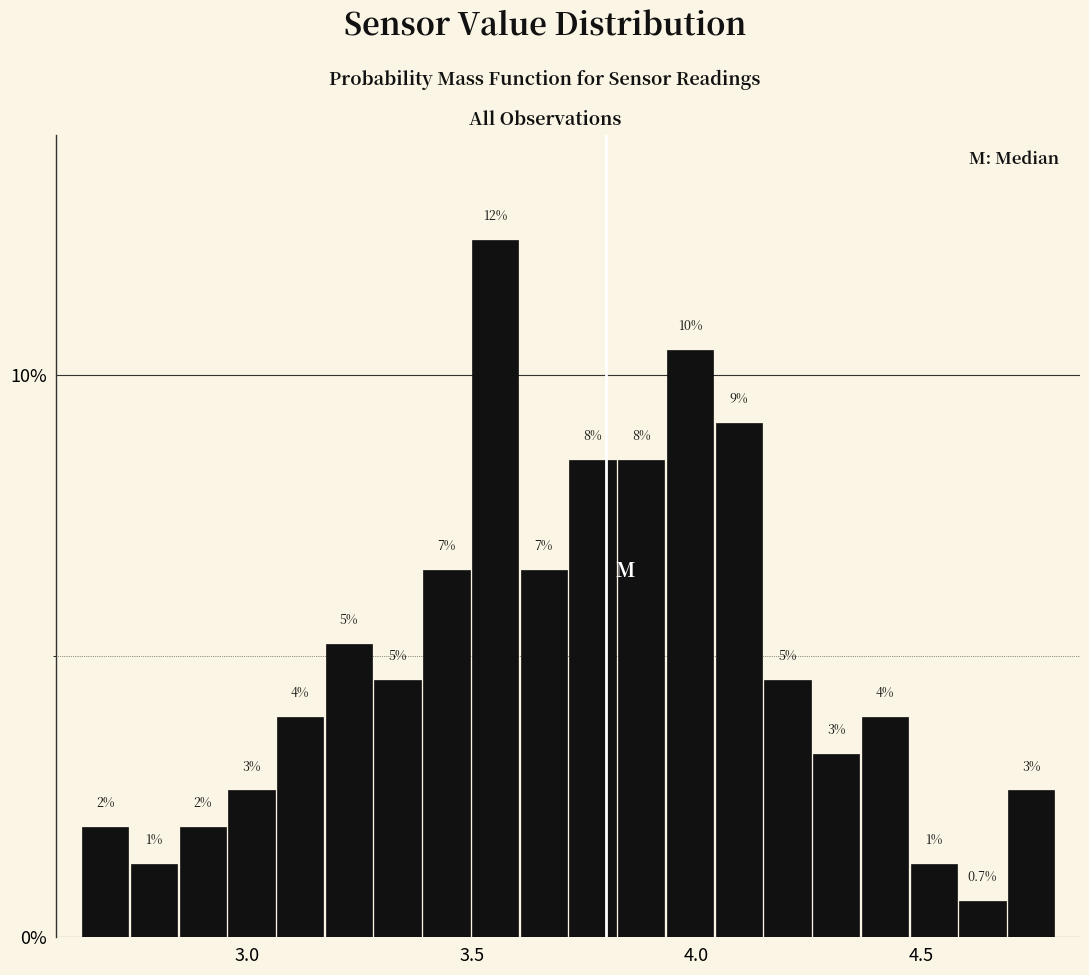

Read against the x-axis, roughly where is the centre of the tallest bar?

3.55